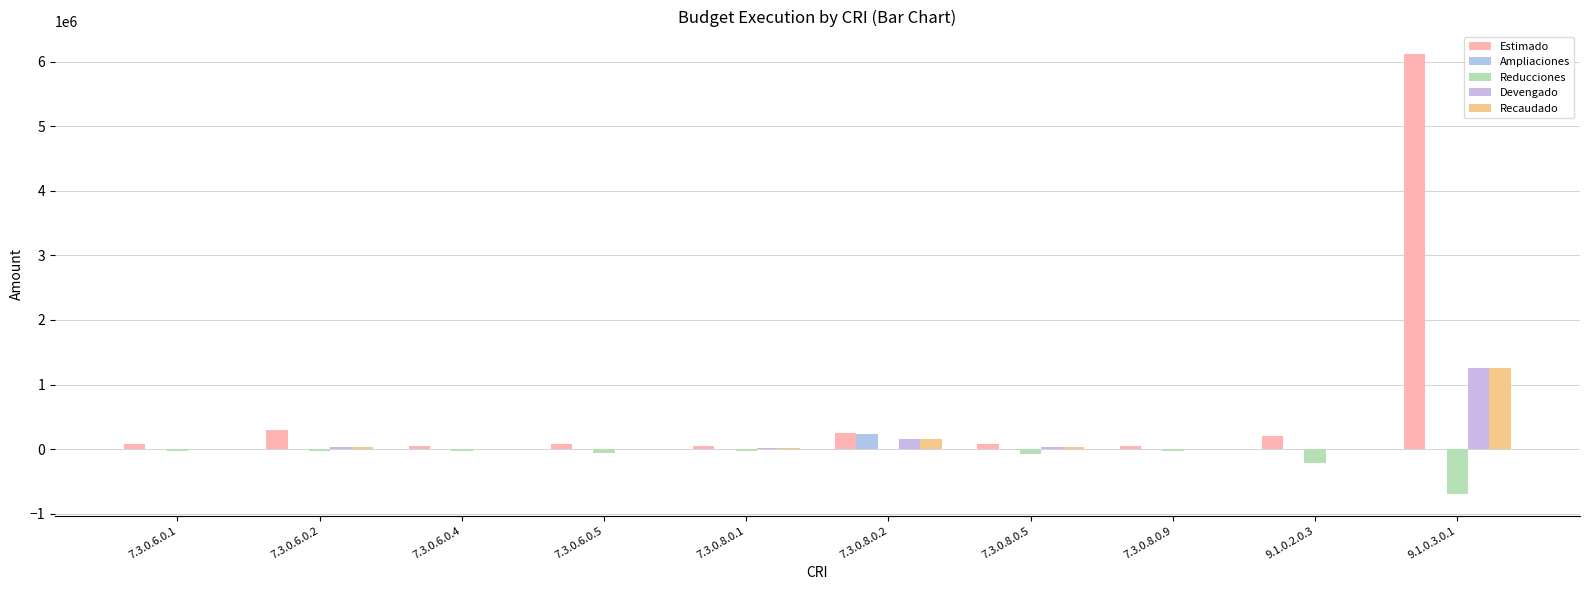

Reading left to right, what are all the values shown in this chart?

Estimado: 73867.5	295470.0	49245.0	73867.5	41223.0	247338.0	82446.0	41223.0	210000.0	6126750.0
Ampliaciones: 0.0	0.0	0.0	0.0	0.0	234115.0	0.0	0.0	0.0	0.0
Reducciones: -35708.5	-24767.0	-31015.0	-58577.5	-23098.0	0.0	-82446.0	-22183.0	-210000.0	-691750.0
Devengado: 0.0	35006.0	0.0	0.0	14732.0	155357.0	31234.0	0.0	0.0	1254230.8
Recaudado: 0.0	35006.0	0.0	0.0	14732.0	155357.0	31234.0	0.0	0.0	1254230.8